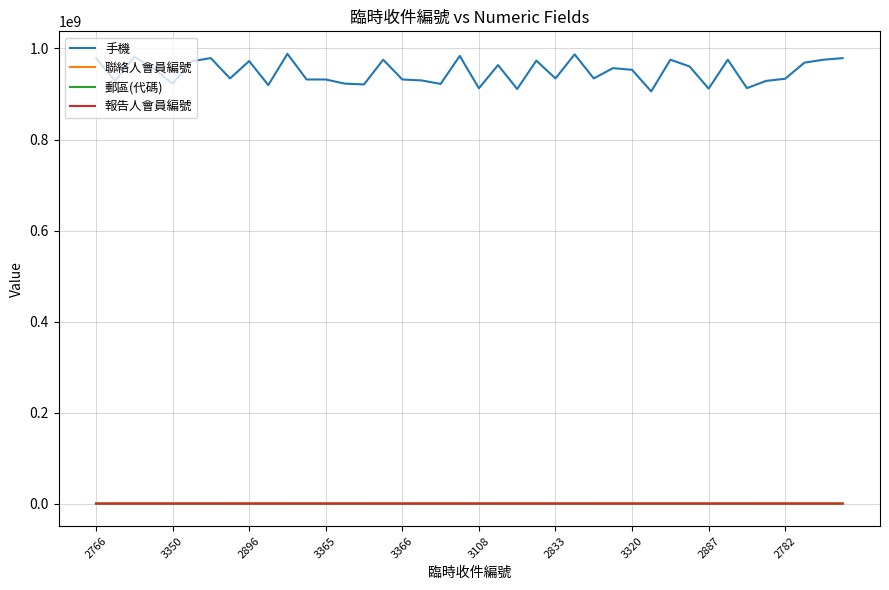

What are all the series names shown in the legend?

手機, 聯絡人會員編號, 郵區(代碼), 報告人會員編號